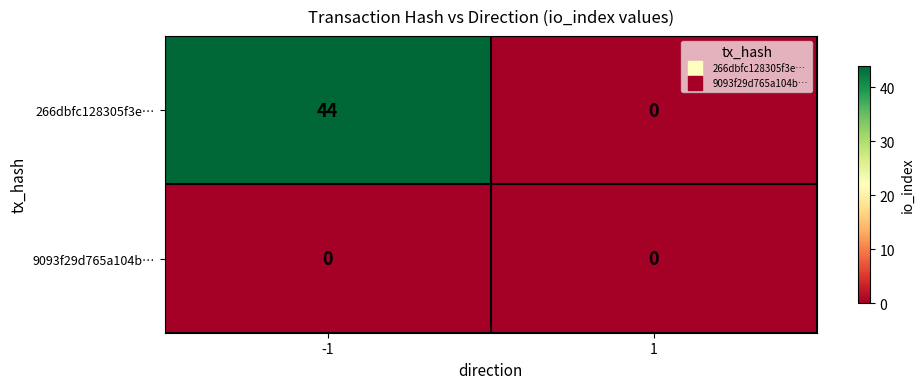

Reading left to right, extract all data points from this chart.

266dbfc128305f3e…: -1=44	1=0
9093f29d765a104b…: -1=0	1=0